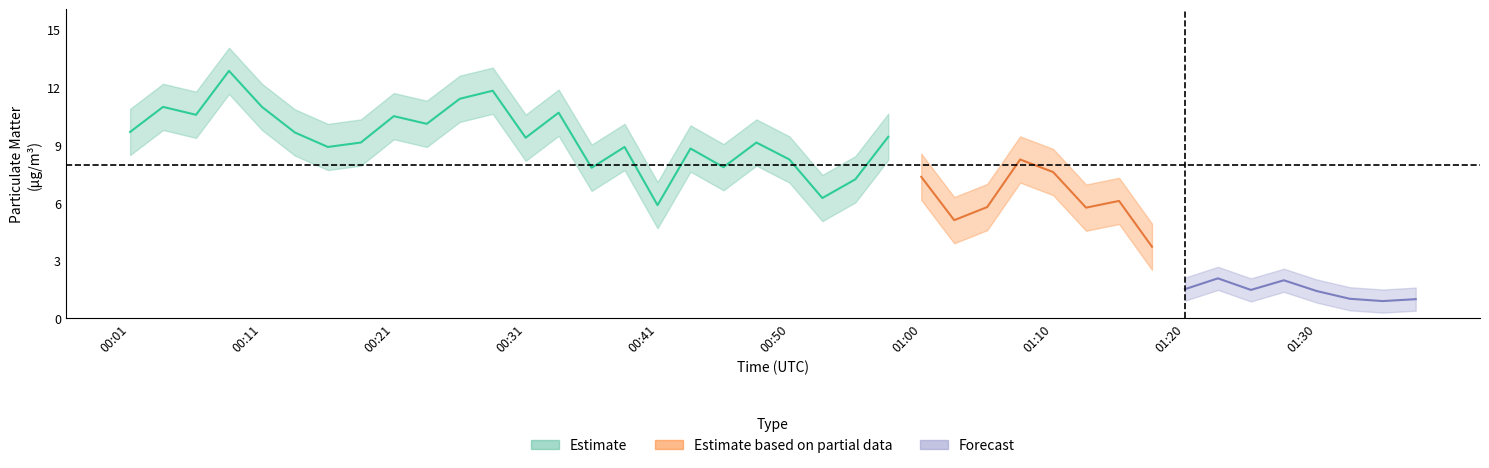

What is the sum of all P1 values?

318.3